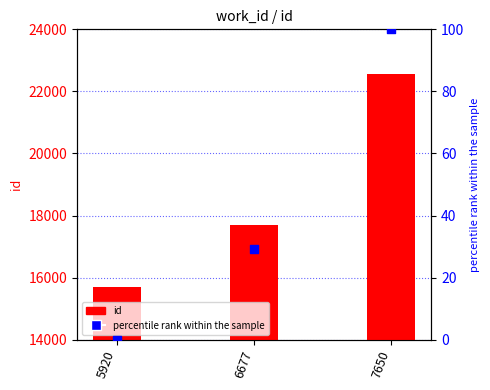

What are all the series names shown in the legend?

id, percentile rank within the sample